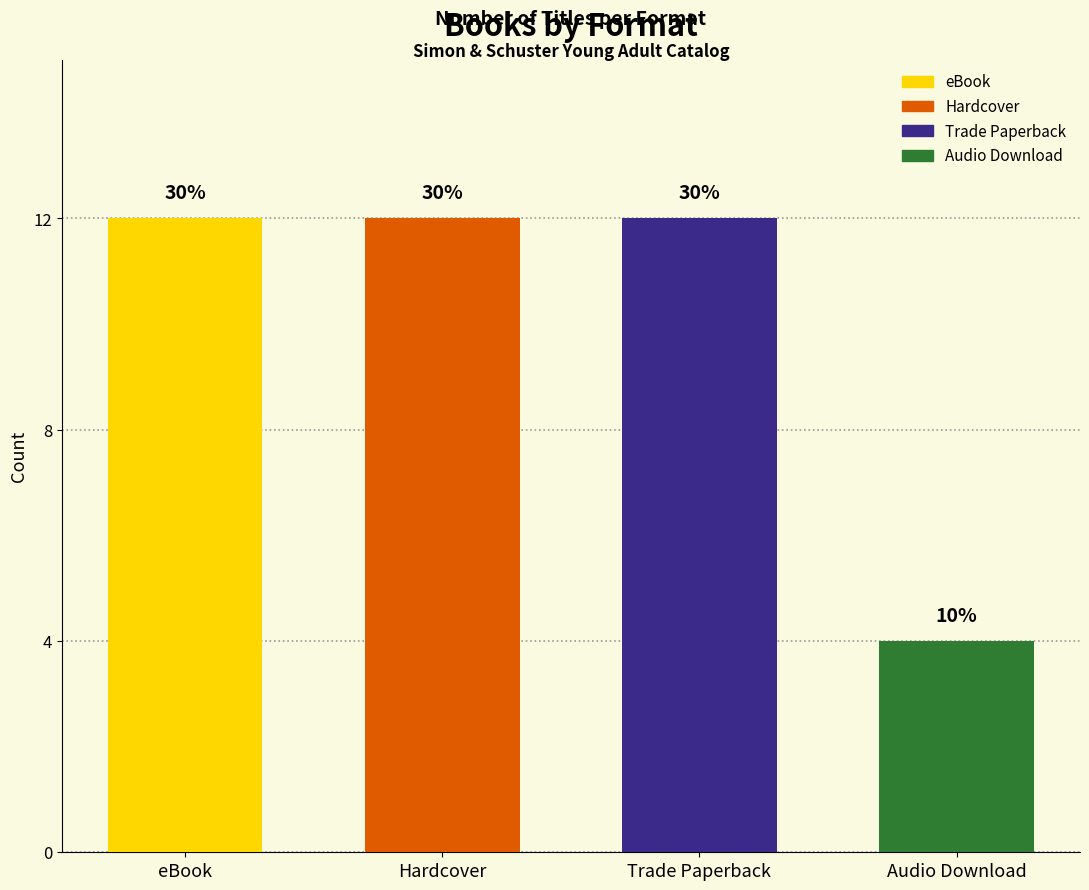

Reading right to left, what are all the values shown in this chart?

4	12	12	12